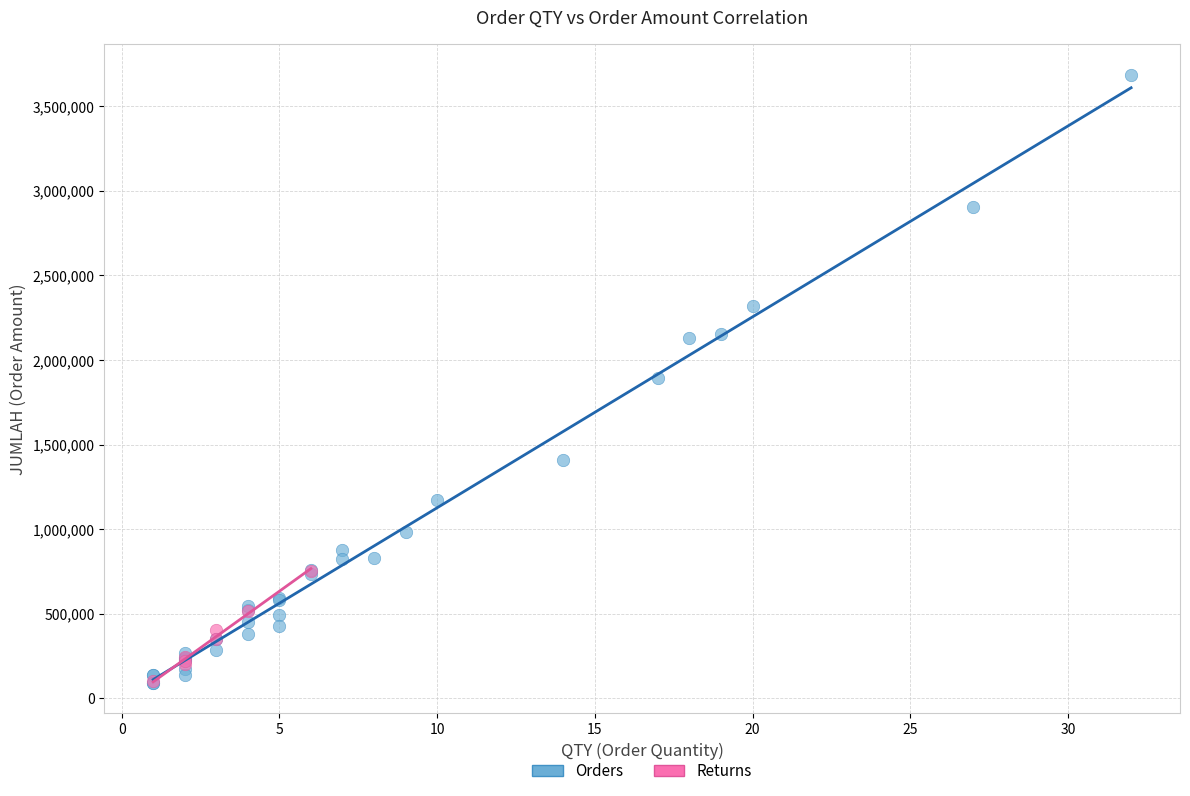

Which series reaches the maximum Y coordinate?

Orders